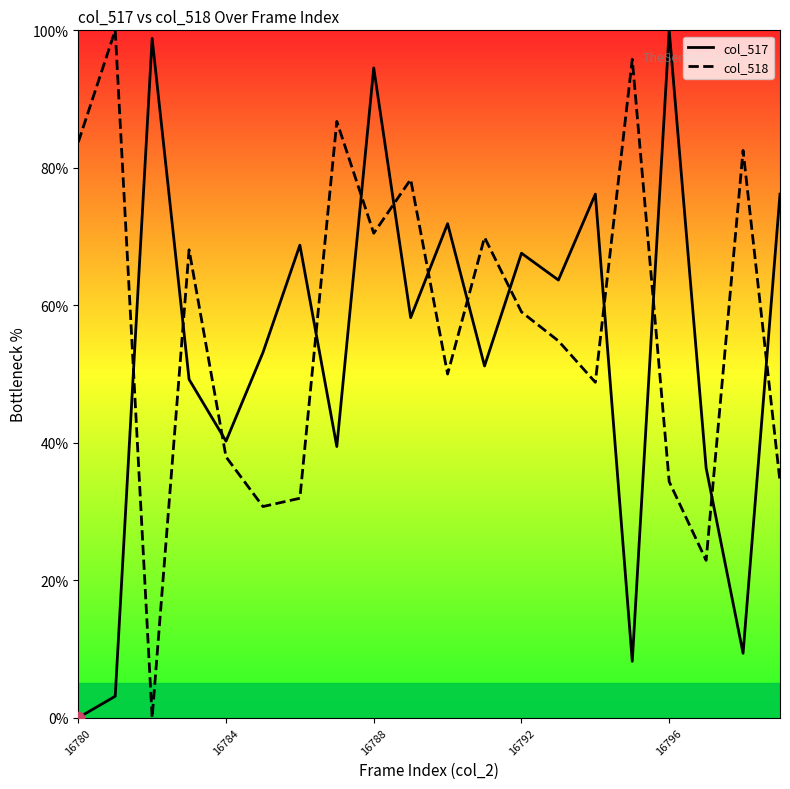

What is the total value across all series at 16792?

126.6